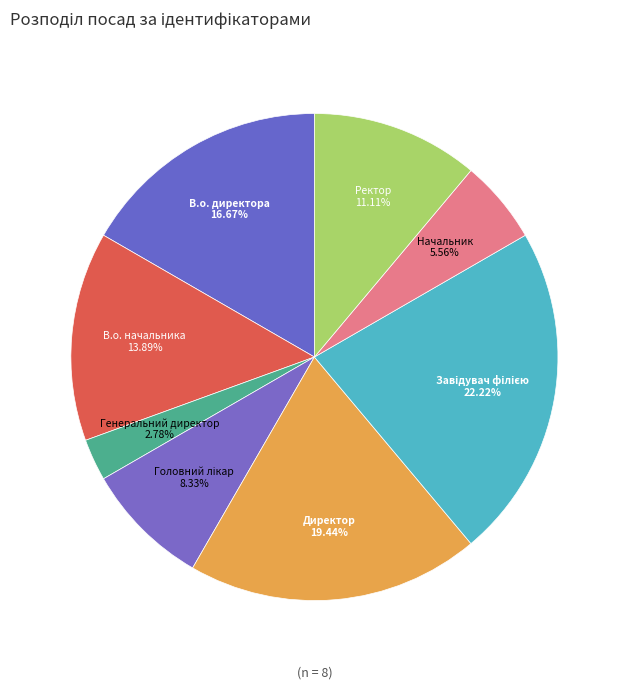

Rank the categories by value from highest to lowest.

Завідувач філією, Директор, В.о. директора, В.о. начальника, Ректор, Головний лікар, Начальник, Генеральний директор